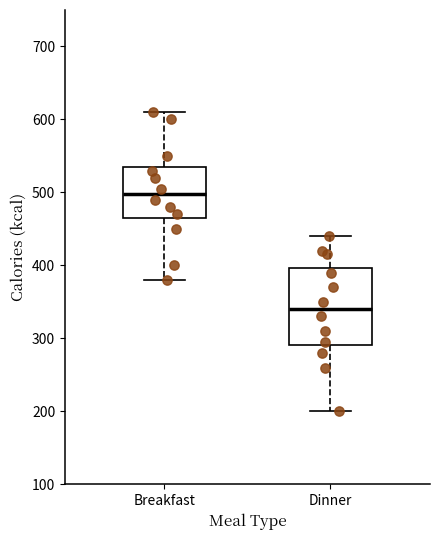

Reading left to right, read every box against the y-axis: the position of its median line, the range the box covers, and the ends of its whiskers. The values are not printed on the chart, so give them approximately, as read against the axis.

Breakfast: median 500, box 470 to 540, whiskers 380 to 610
Dinner: median 340, box 290 to 400, whiskers 200 to 440